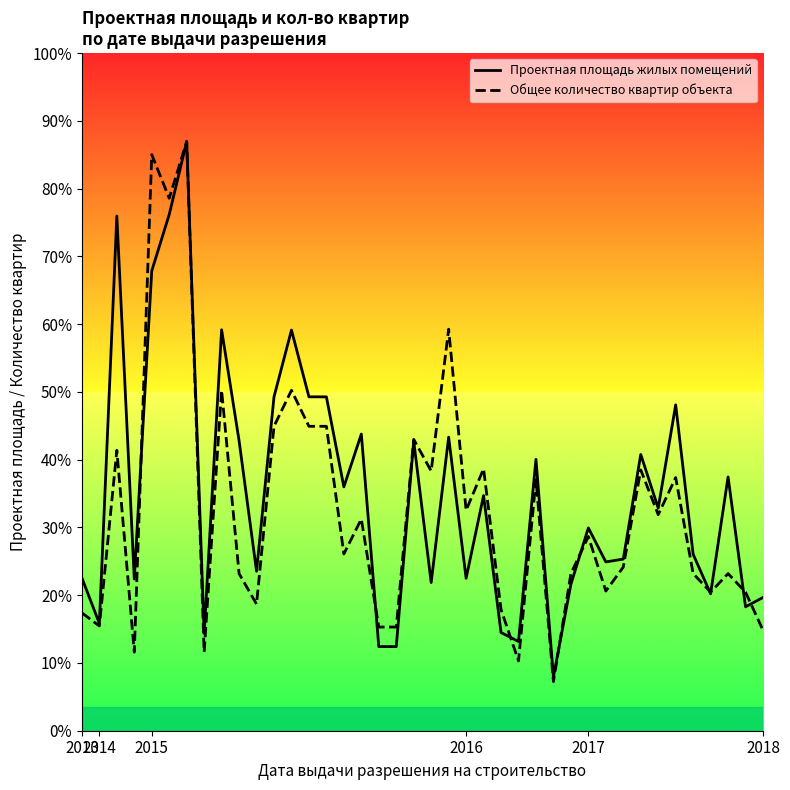

How many times do Общее количество квартир объекта and Проектная площадь жилых помещений cross each other?

9